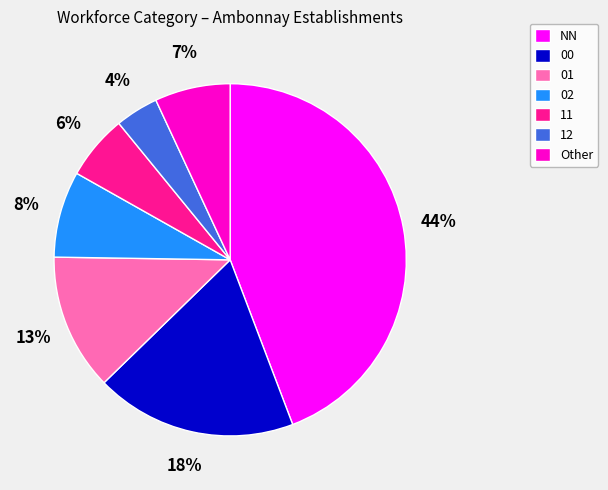

Does 11 account for over 50% of the chart?

No